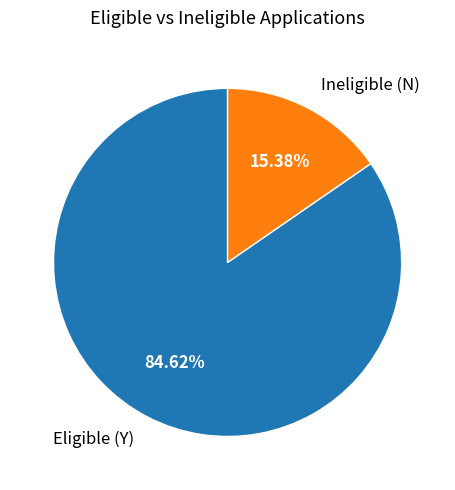

What percentage is NOT represented by Ineligible (N)?

84.6%